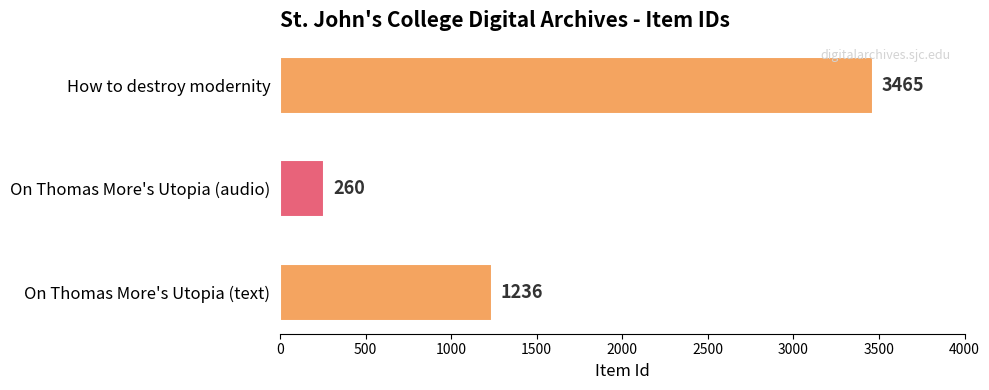

At which label is the value closest to 1862?

On Thomas More's Utopia (text)